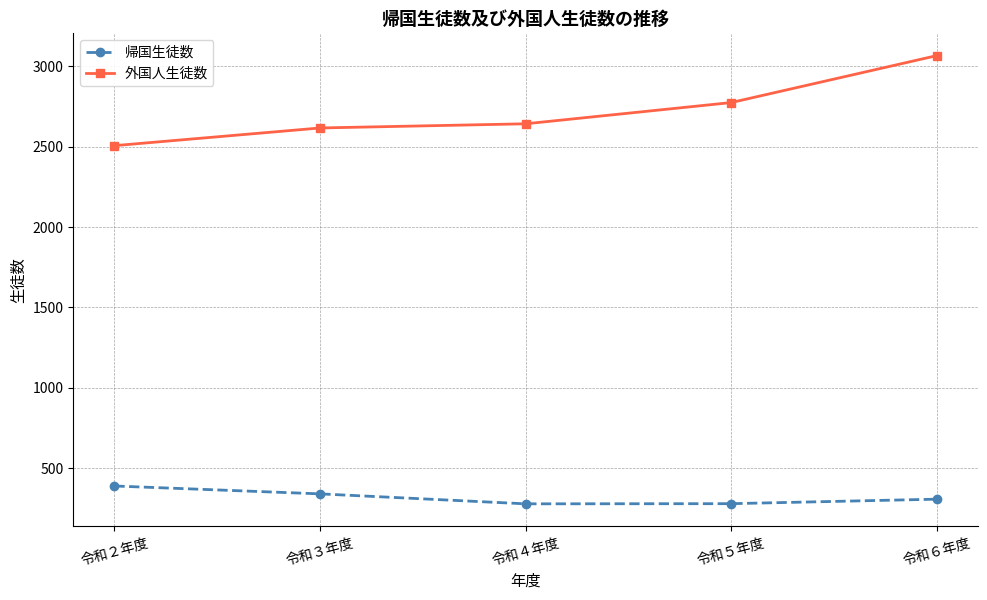

What is the maximum value for 外国人生徒数?

3066